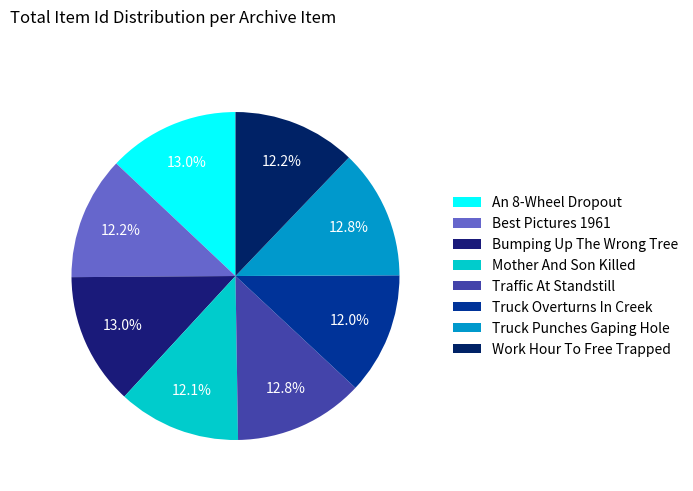

Is Best Pictures 1961 the majority of the pie?

No